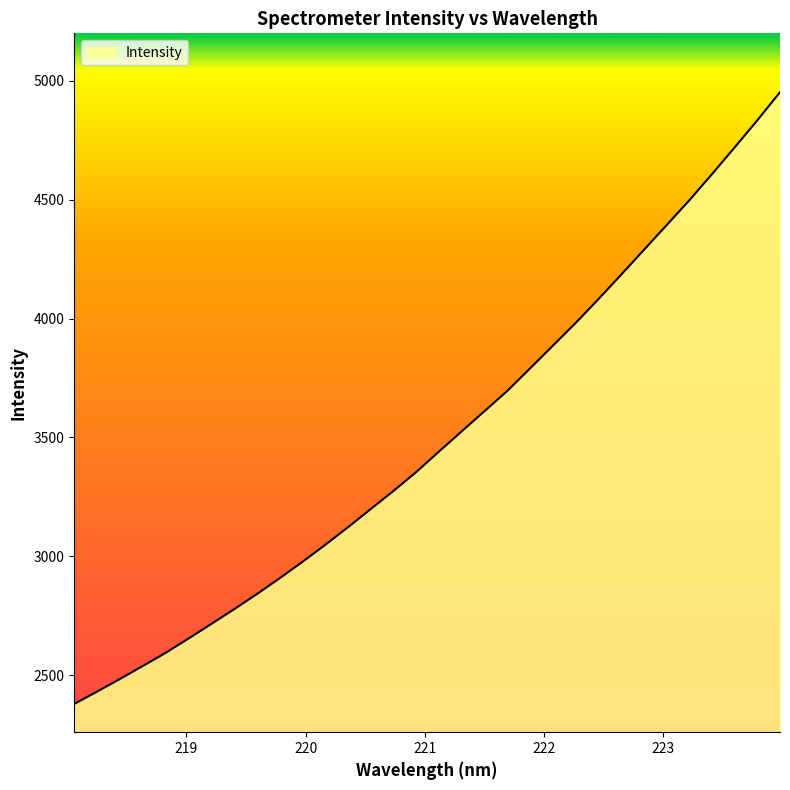

What is the smallest value displayed?

2379.2